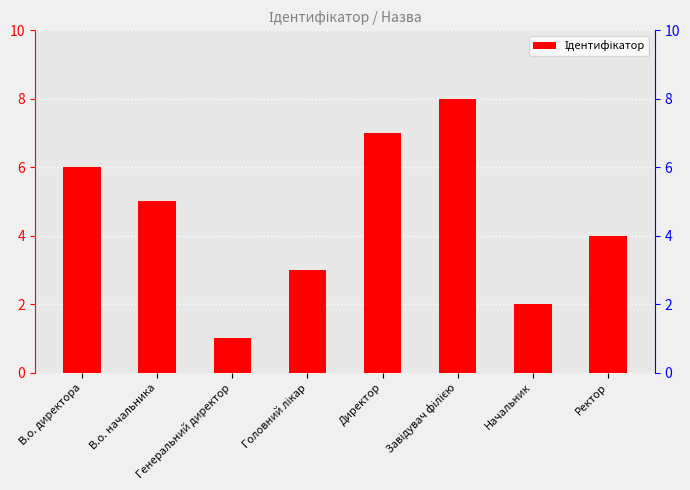

Rank the categories by value from highest to lowest.

Завідувач філією, Директор, В.о. директора, В.о. начальника, Ректор, Головний лікар, Начальник, Генеральний директор